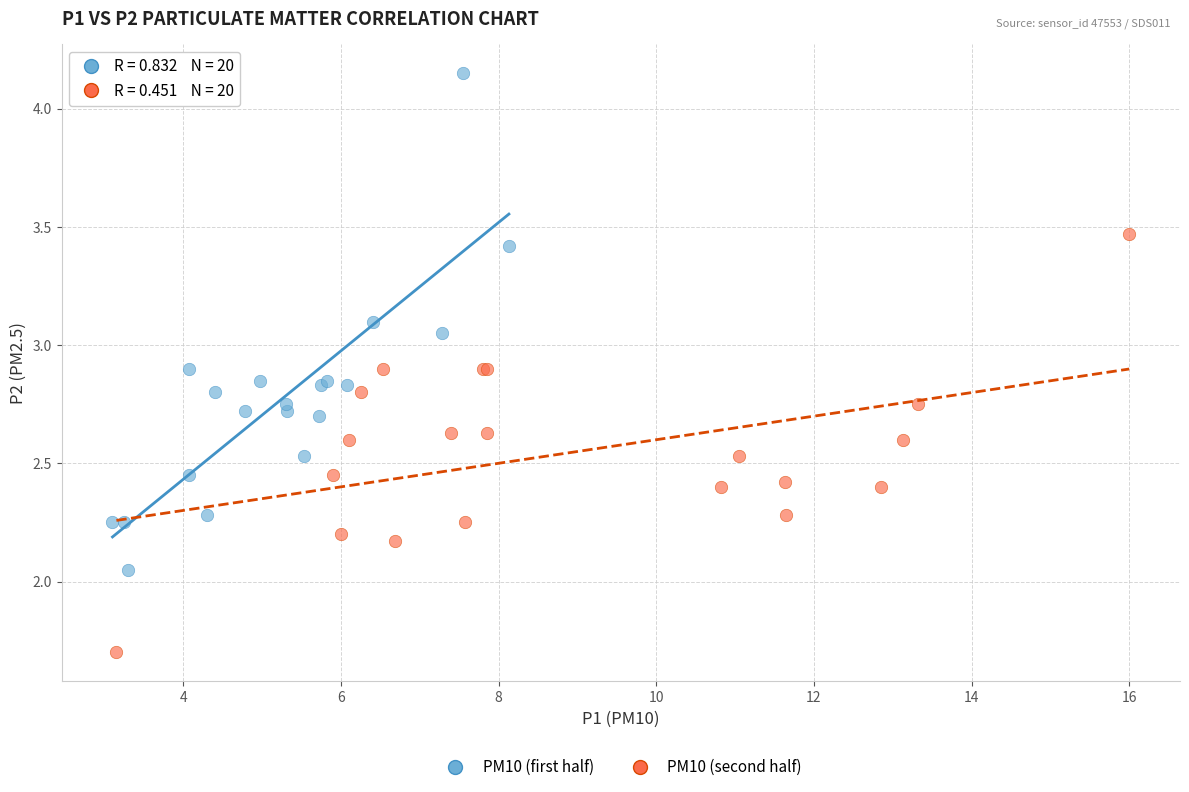

Which series has the widest spread of Y values?

PM10 (first half)